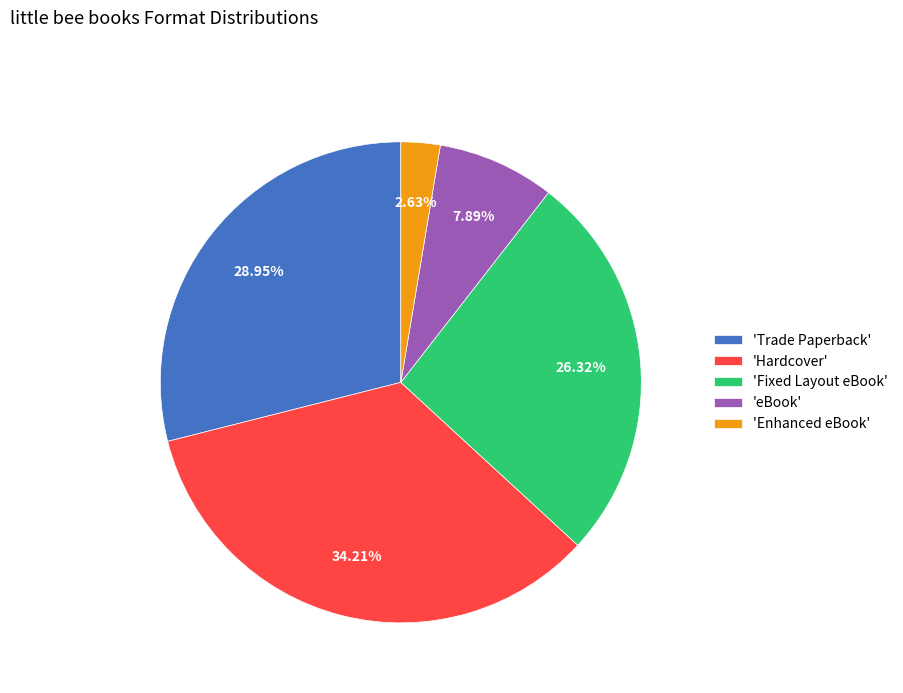

What is the ratio of the value at 'Trade Paperback' to the value at 'Enhanced eBook'?

11.0